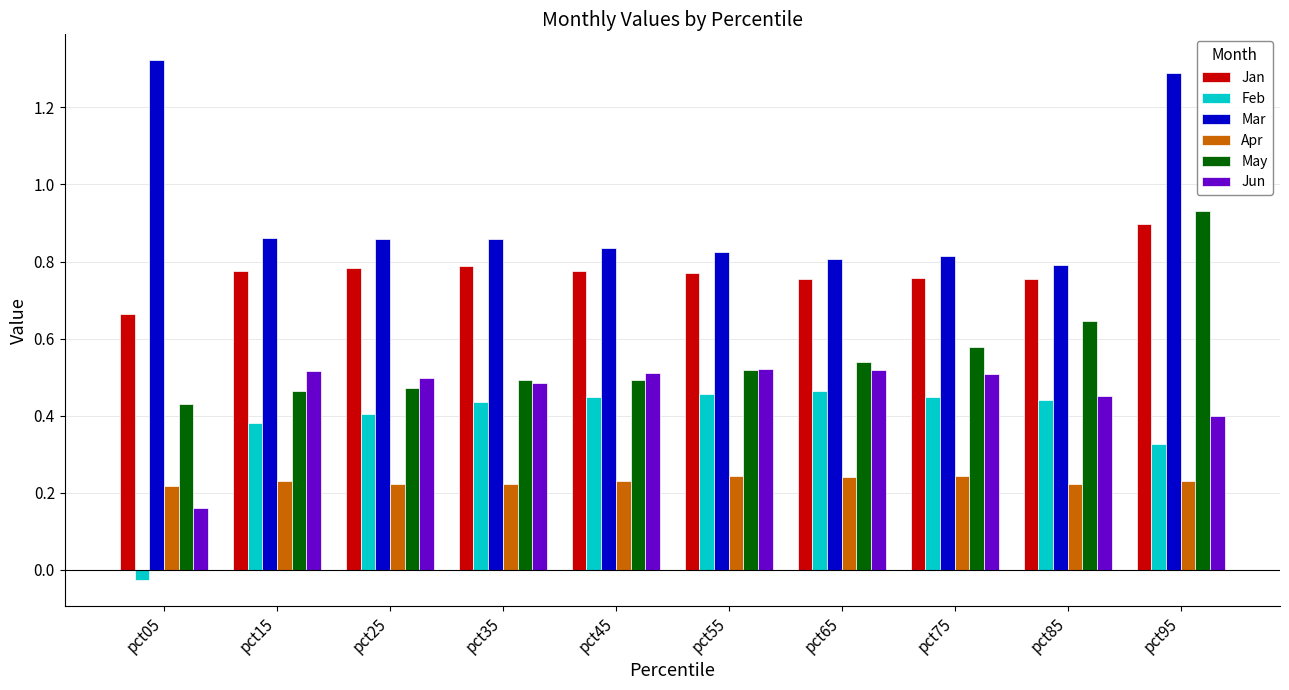

How many positive values does the Feb series have?

9